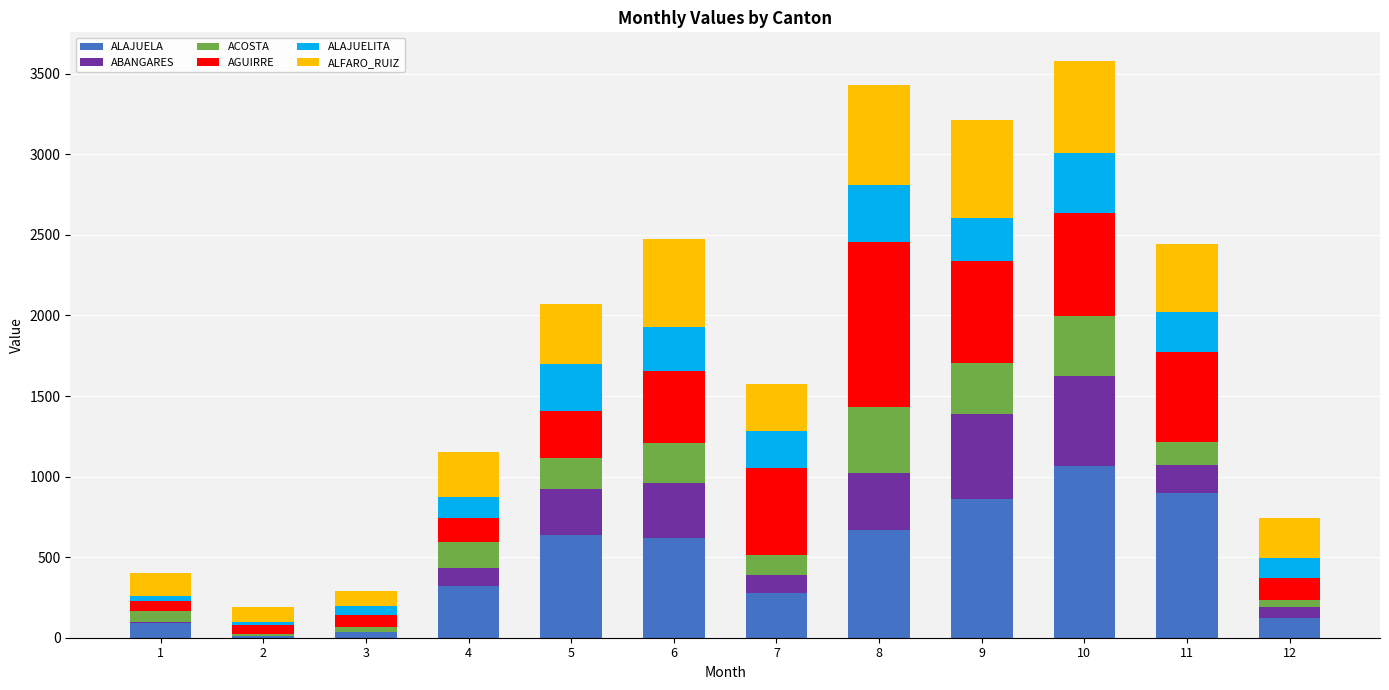

What is the total value across all series at 7?

1577.2